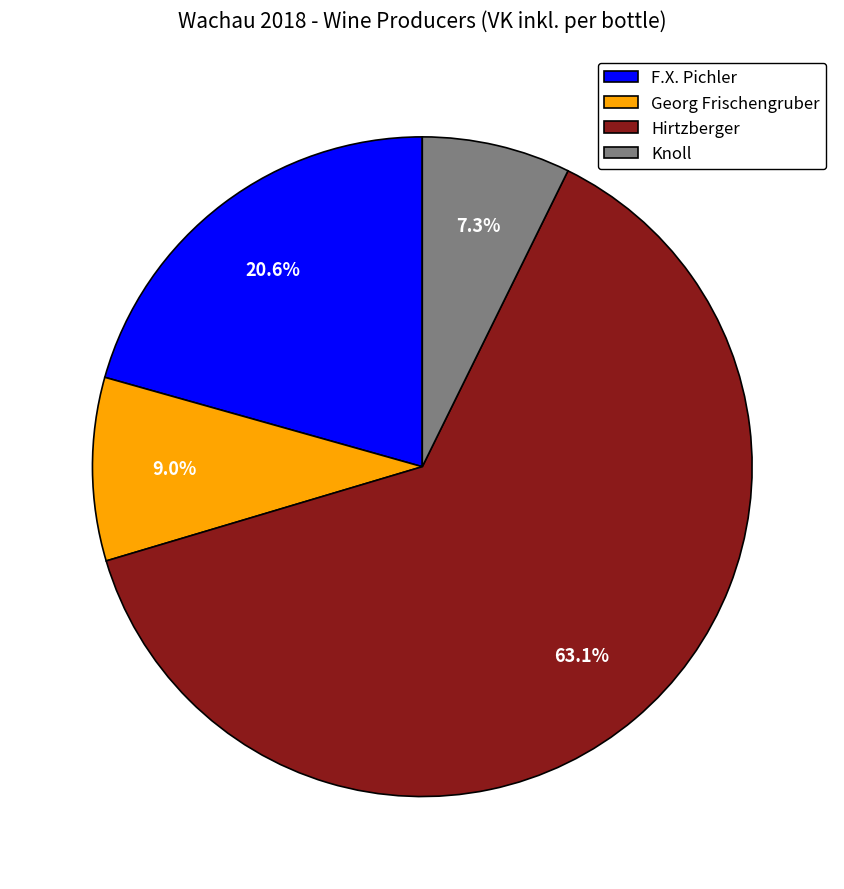

Between Hirtzberger and F.X. Pichler, which is larger?

Hirtzberger